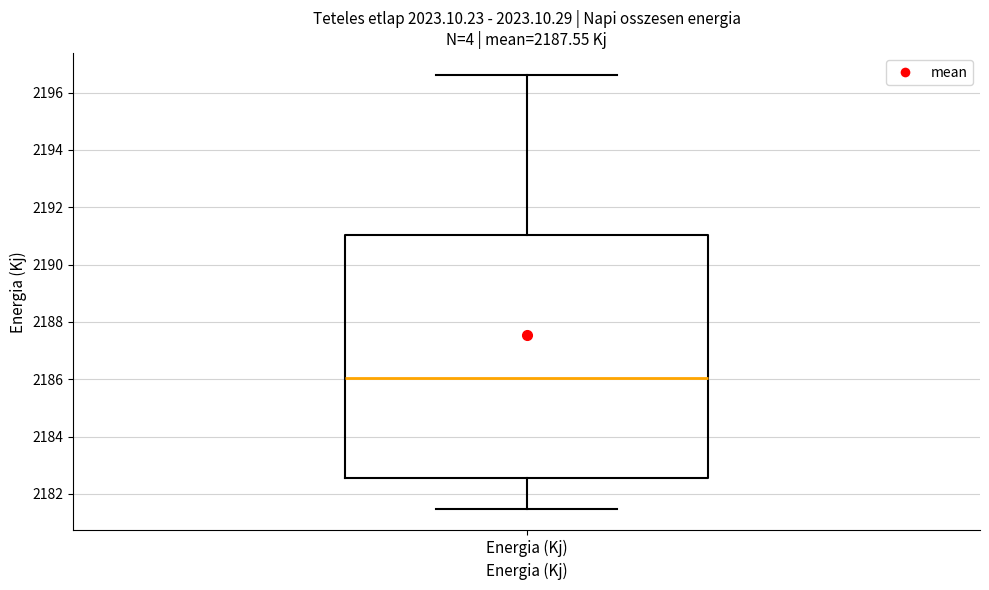

Read this box plot against the y-axis: the position of the median line, the range covered by the box, and the ends of both whiskers. The values are not printed on the chart, so give them approximately, as read against the axis.

median 2186.0, box 2182.6 to 2191.0, whiskers 2181.4 to 2196.6